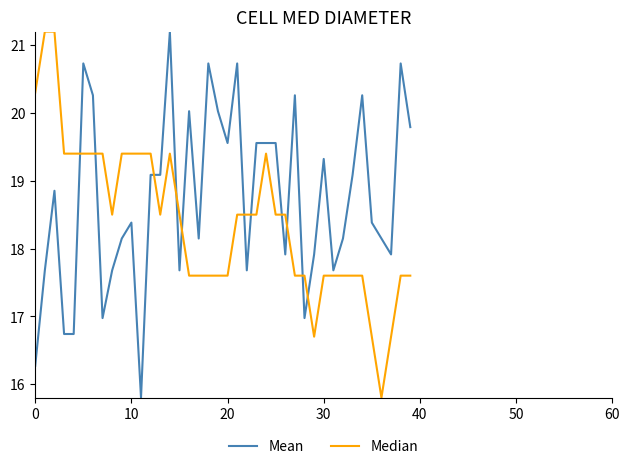

What is the highest value of the Mean series?

21.2